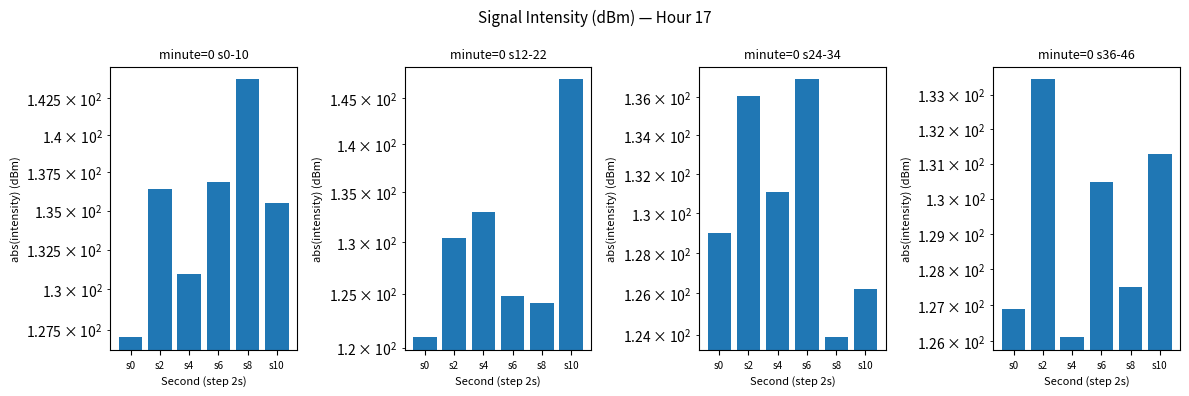

What is the total value across all series at s6?

529.0